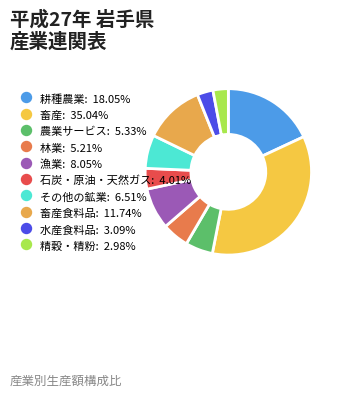

What is the largest slice in the pie chart?

畜産